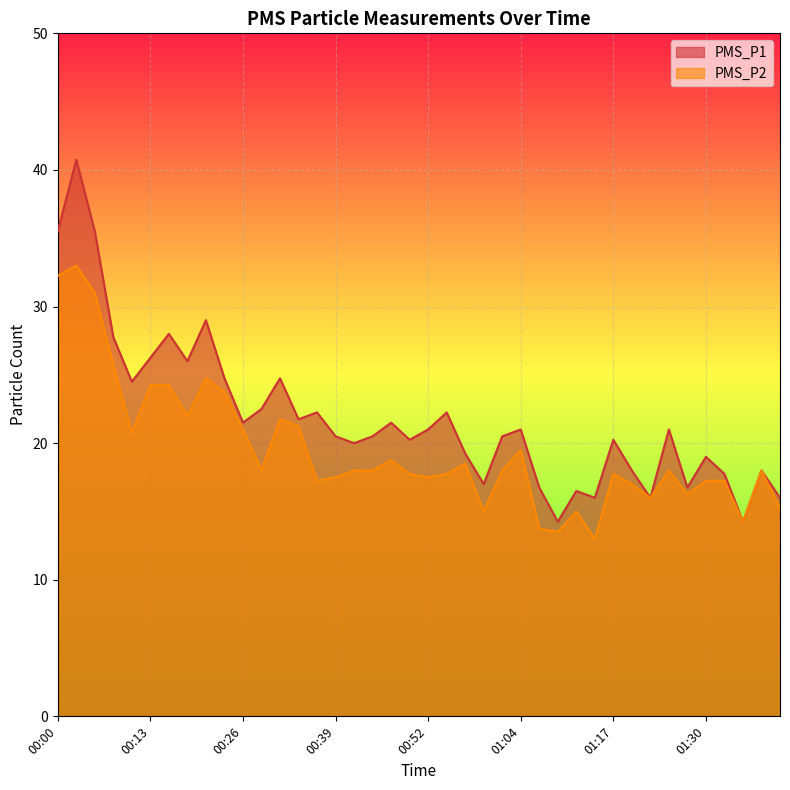

Is it true that PMS_P2 equals 31.6 at 00:54?

False